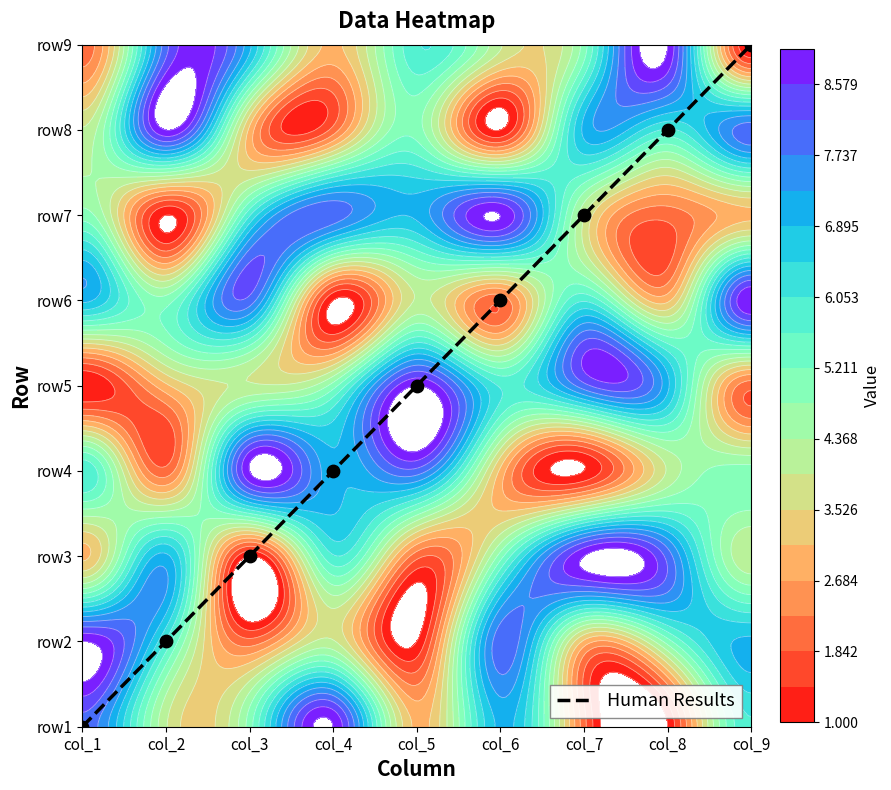

What is the sum of all values?

36